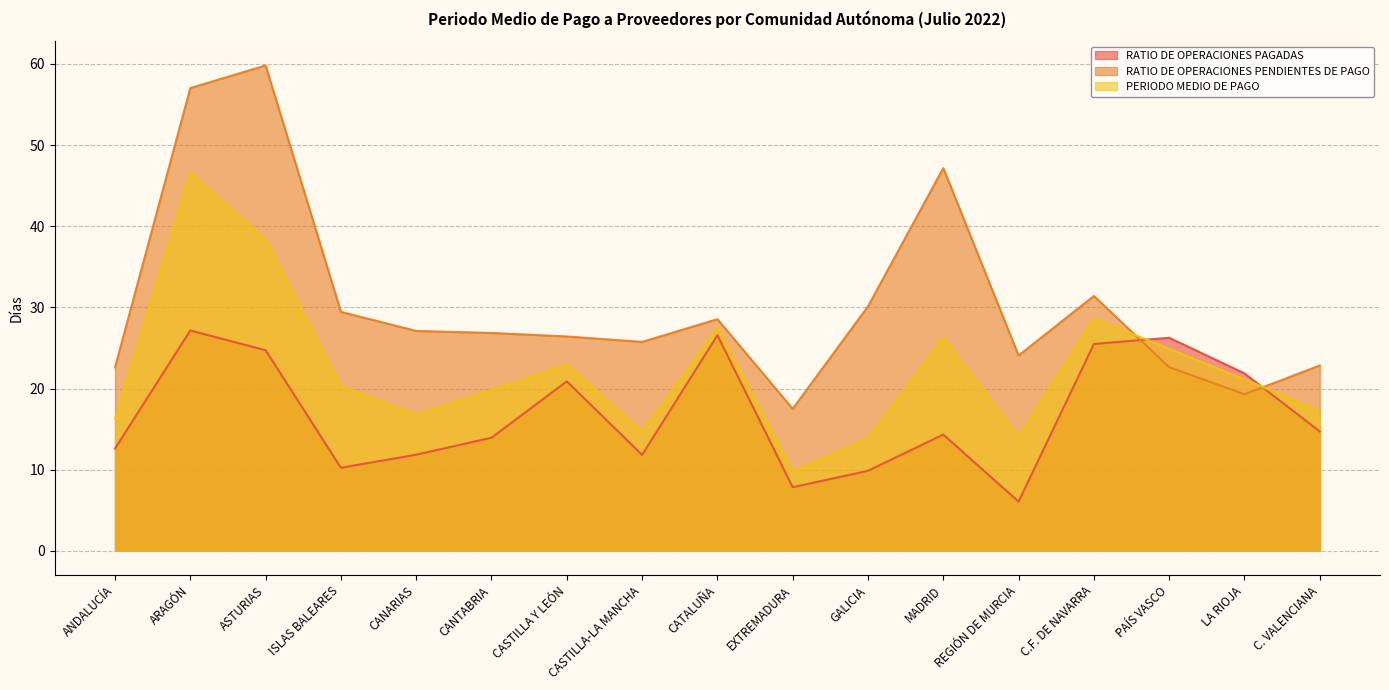

What is the minimum value for RATIO DE OPERACIONES PENDIENTES DE PAGO?

17.5